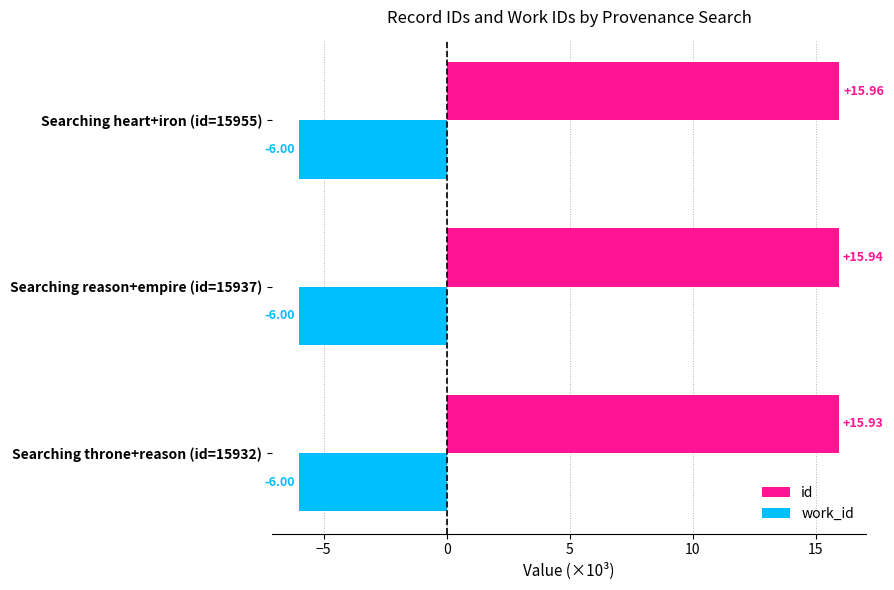

What is the average value of the id series?

15.9